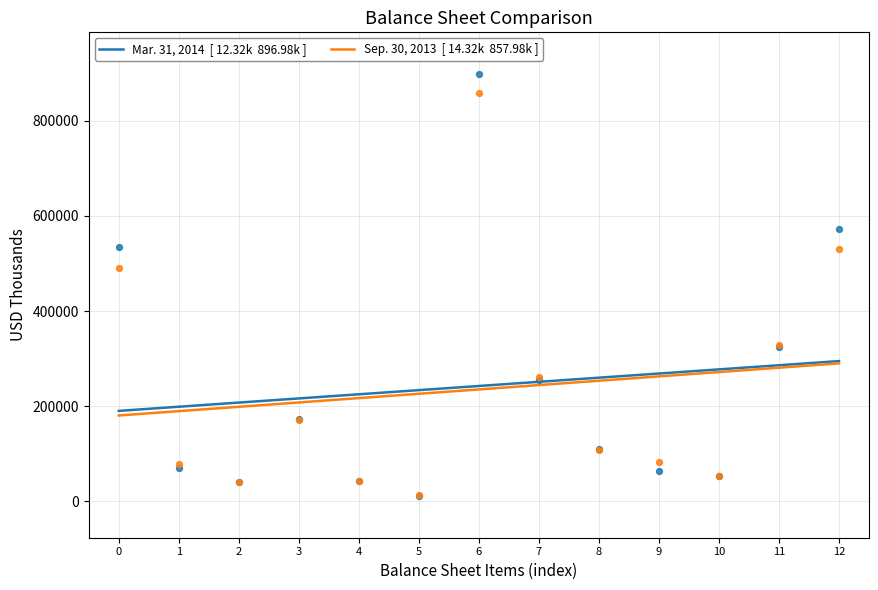

What is the total value across all series at 8?

218674